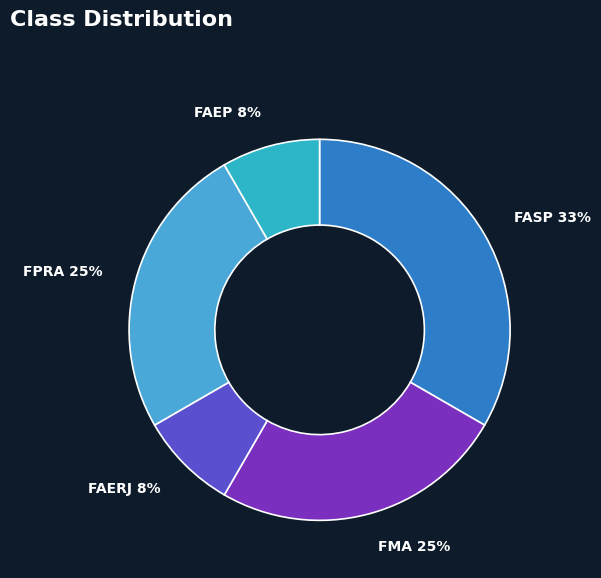

Which slice is the largest?

FASP